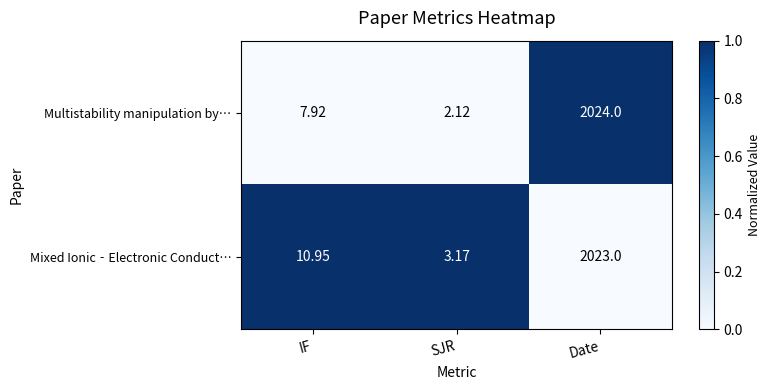

Which label corresponds to the largest value in the chart?

Date